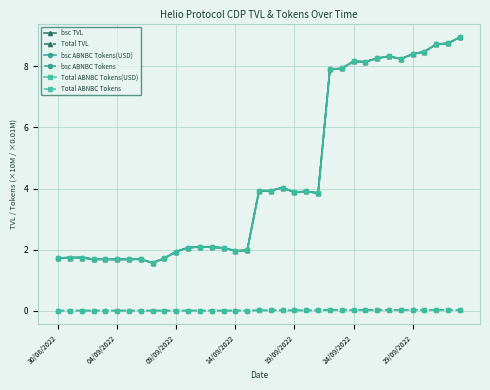

How many data points does each series have?

35